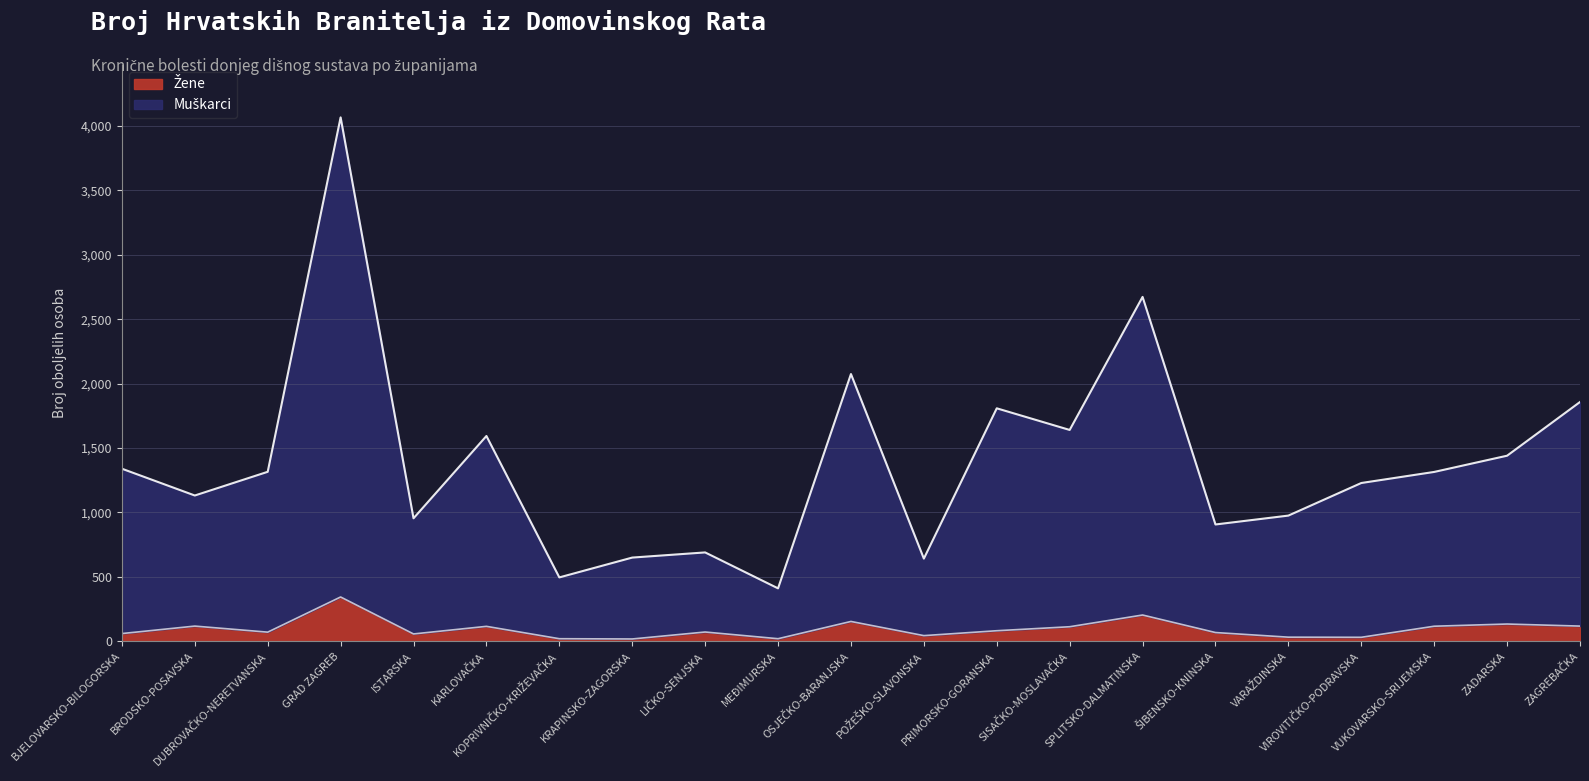

True or false: Žene has more than 2 interior local peaks.

True